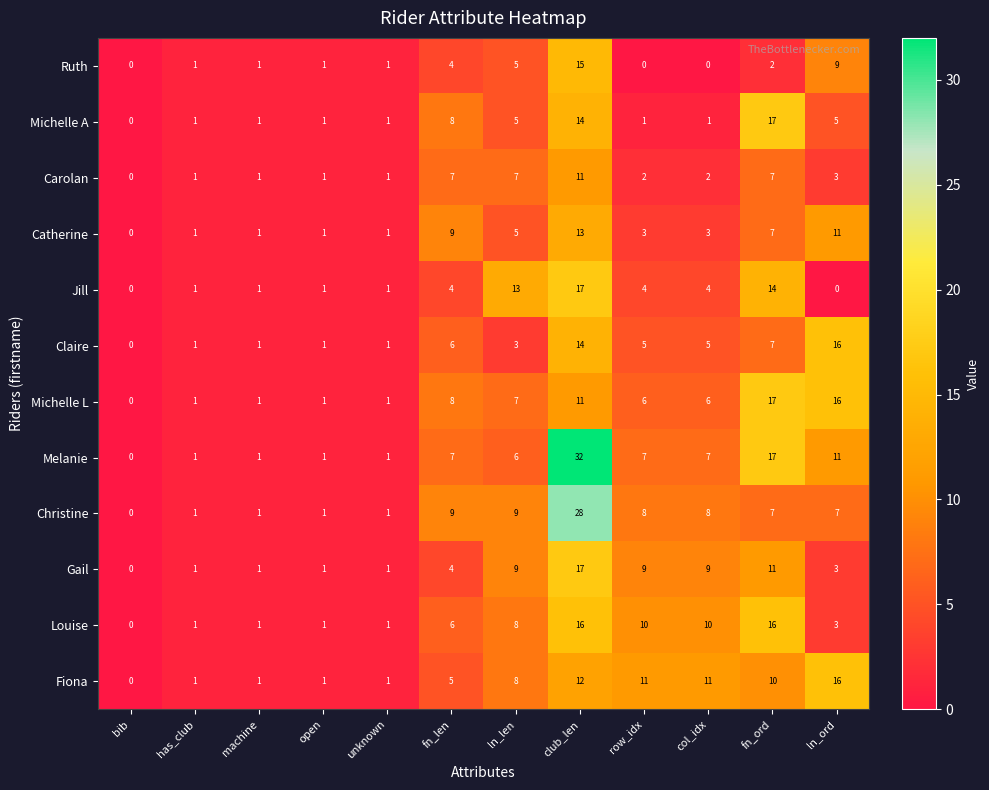

Count the number of categories in the chart.

12